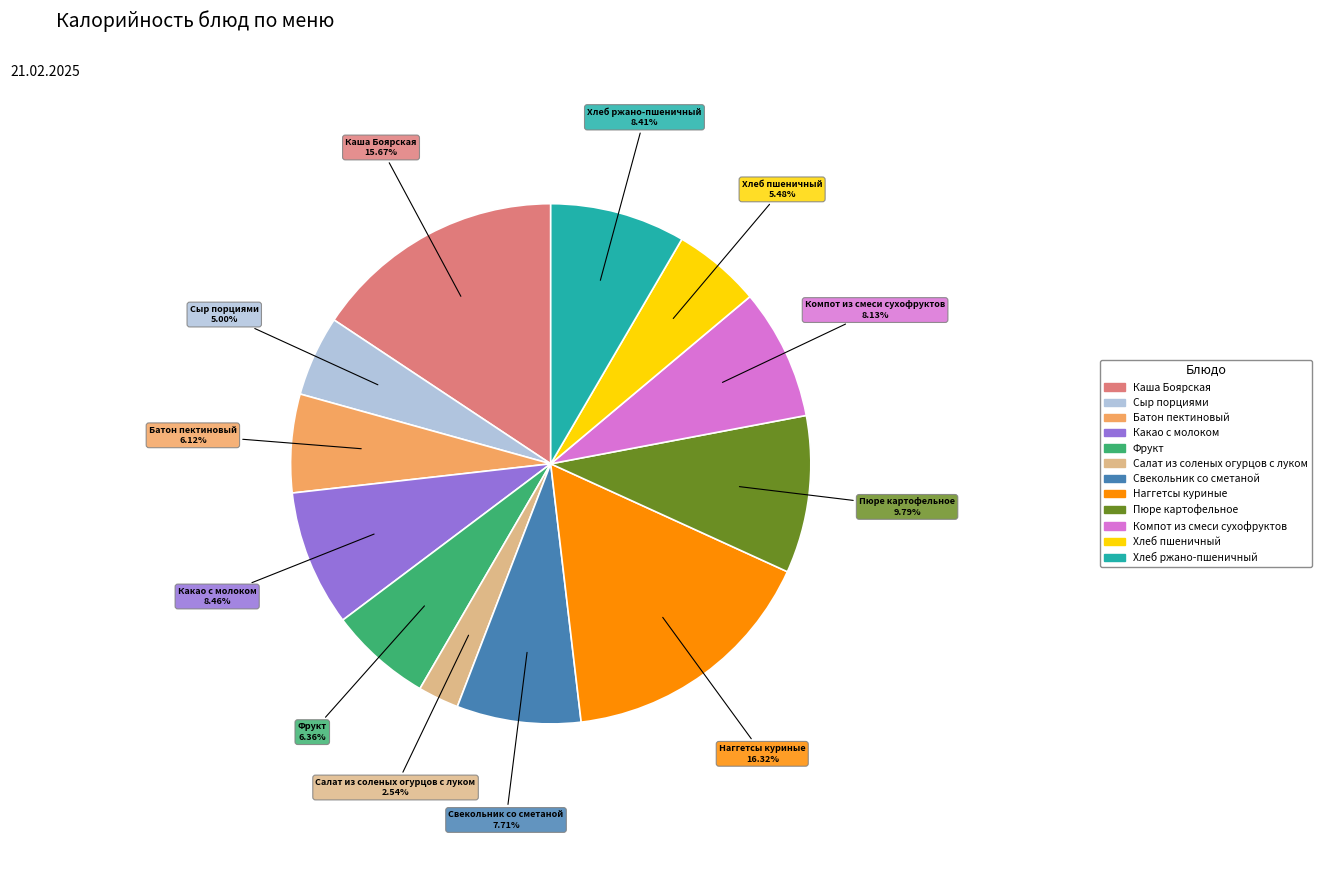

Which category has the biggest portion of the pie?

Наггетсы куриные